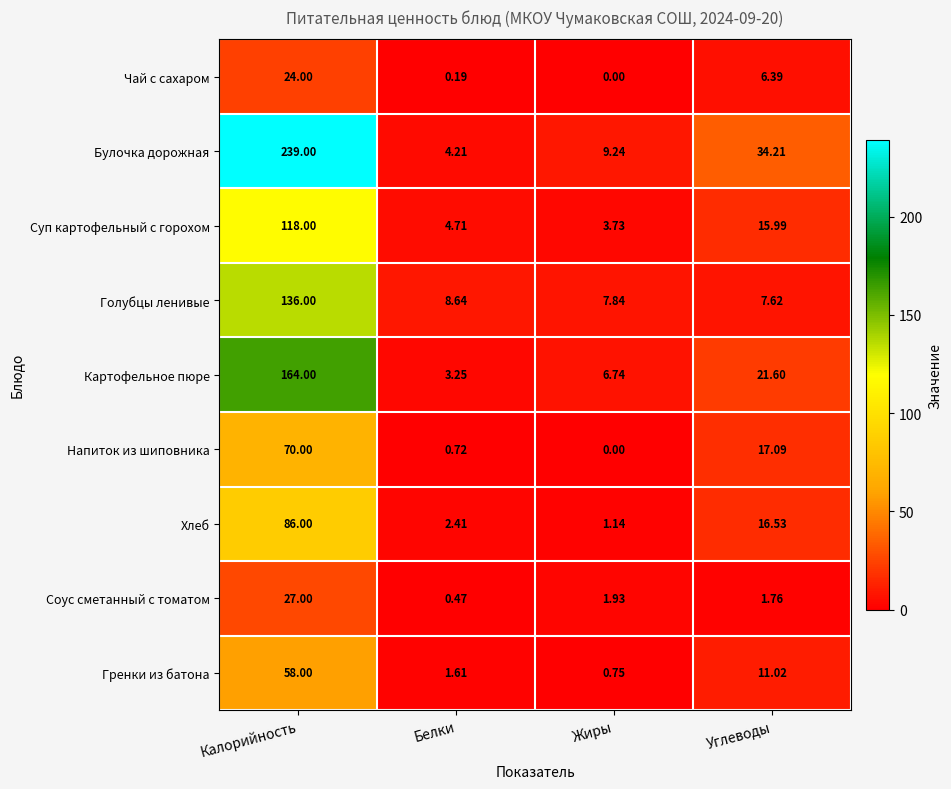

At which label is Картофельное пюре closest to 83?

Углеводы